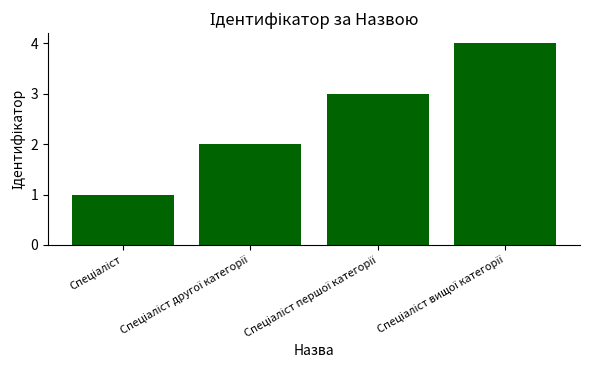

What is the sum of all values?

10